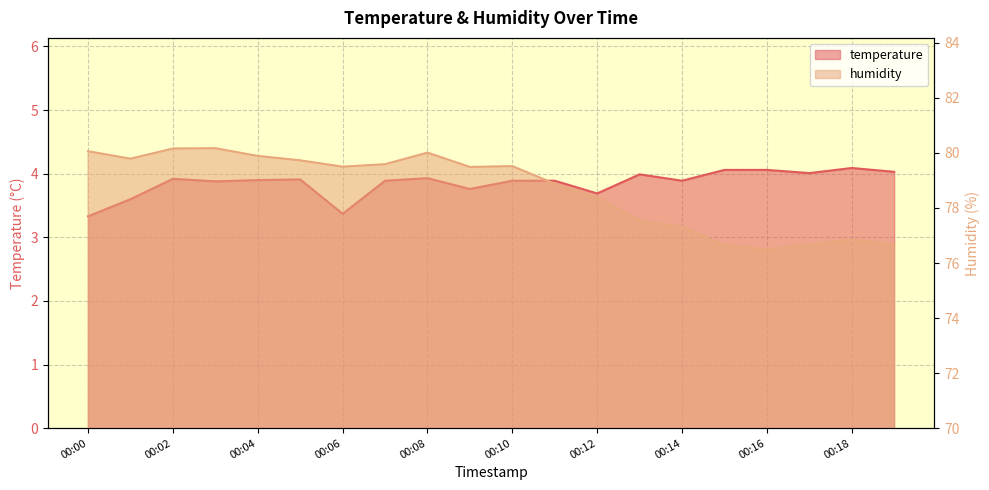

What is the maximum value shown in the chart?

80.2